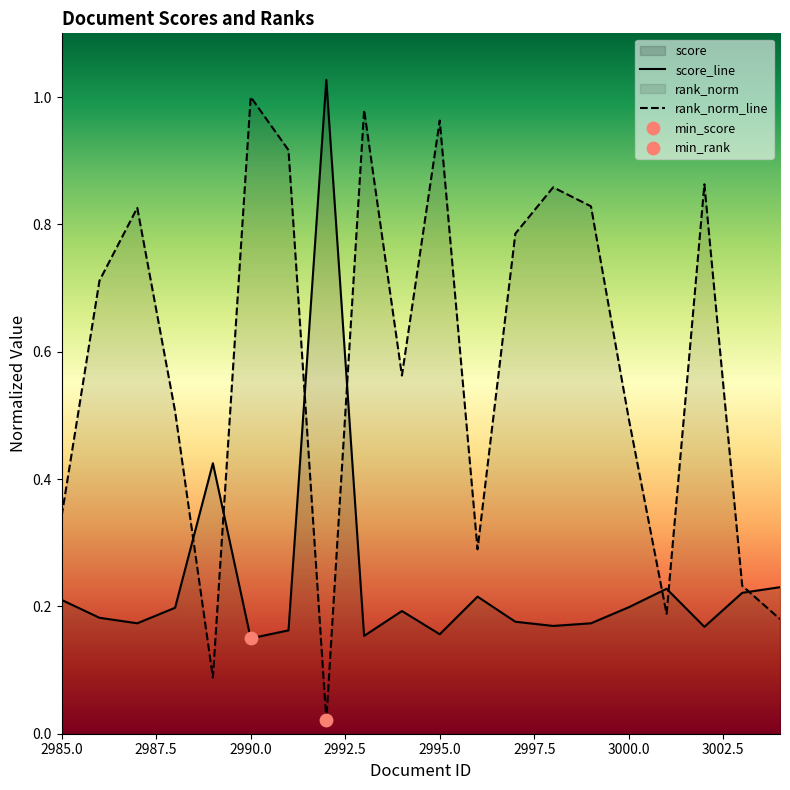

At how many categories does at least one series exceed 0?

20